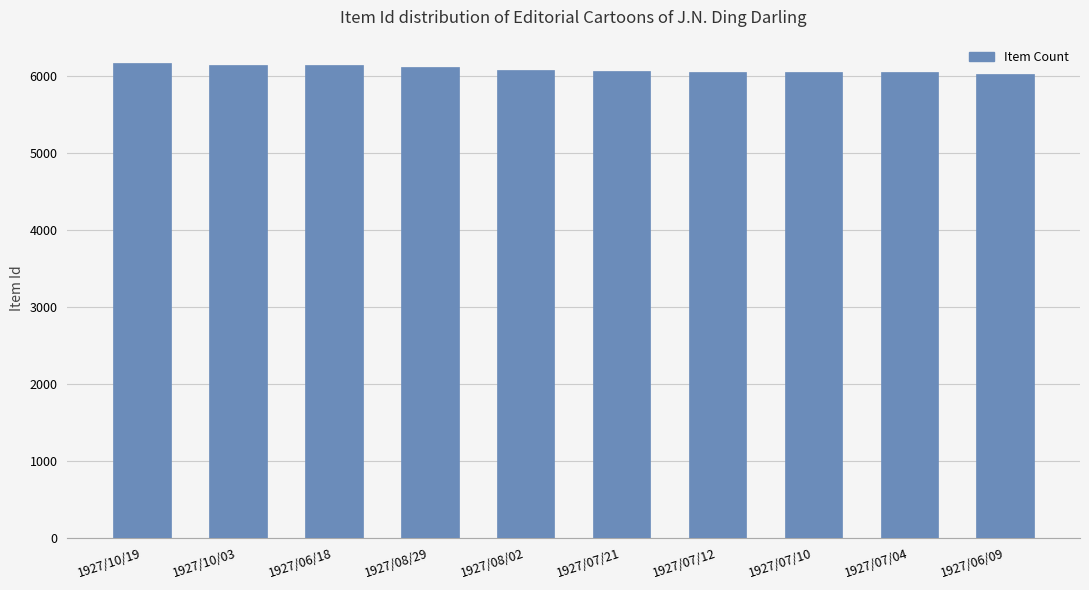

What is the ratio of the value at 1927/06/18 to the value at 1927/08/02?

1.0